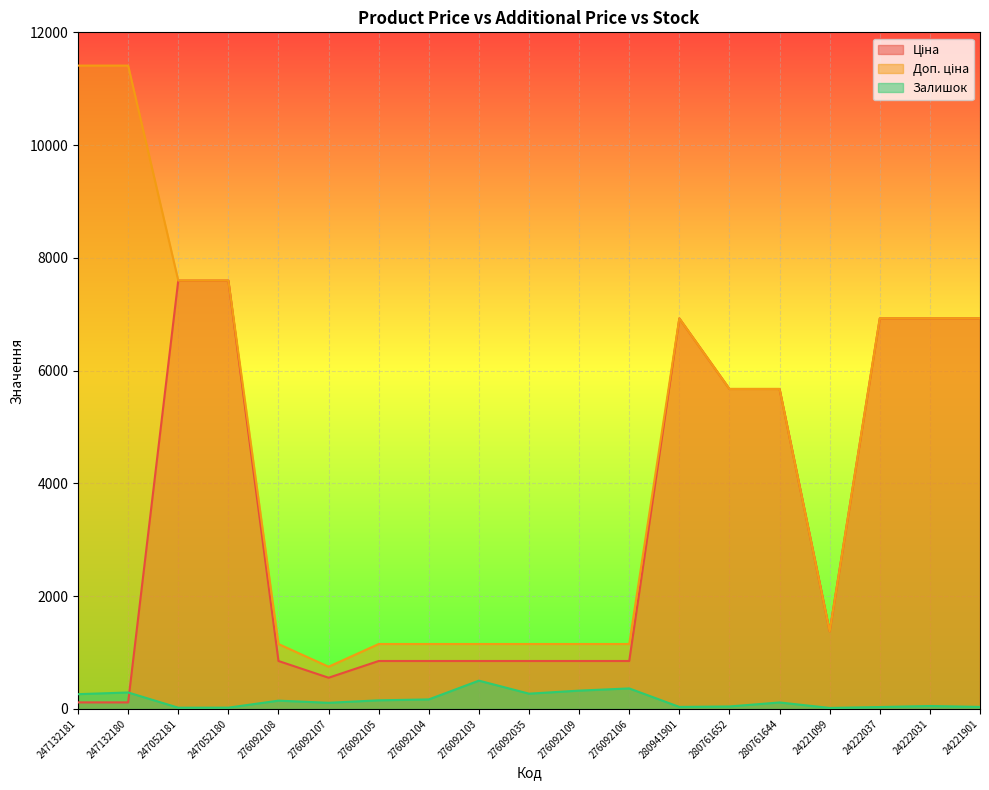

What is the minimum value for Залишок?

16.0